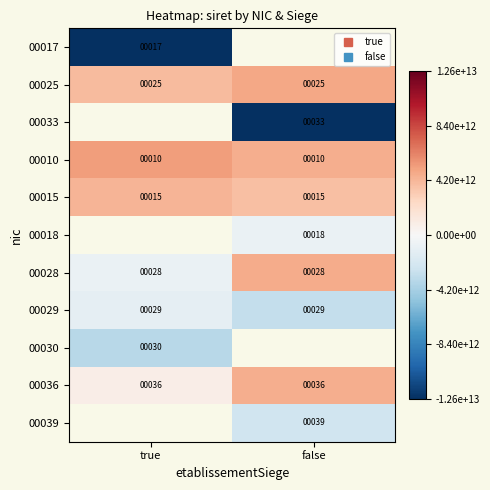

At how many categories does at least one series exceed 3112781807724?

2